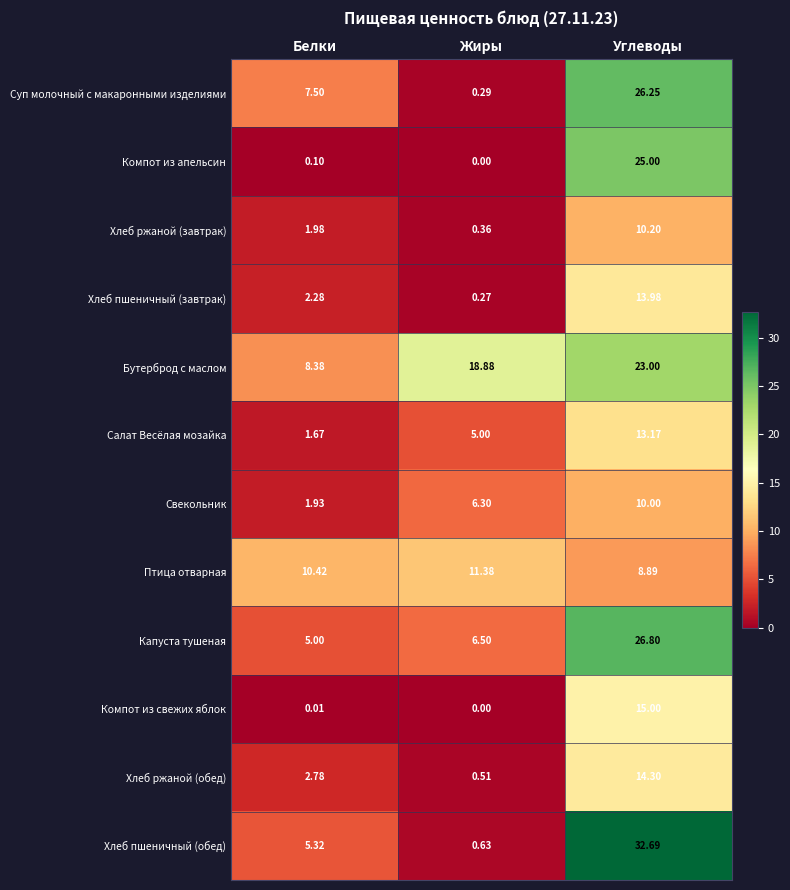

At which label is Хлеб ржаной (обед) closest to 7?

Белки